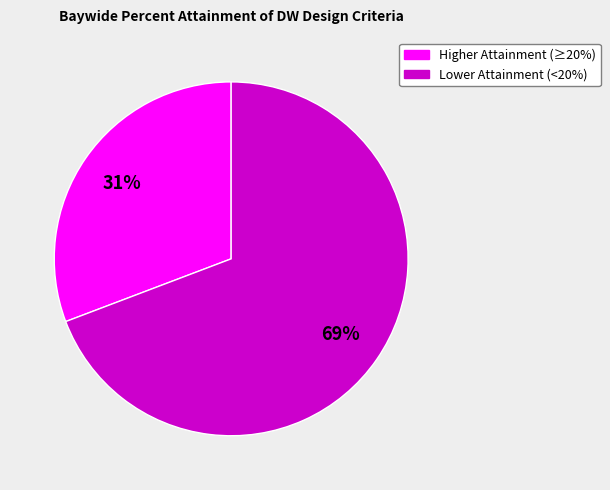

How many slices are in this pie chart?

2